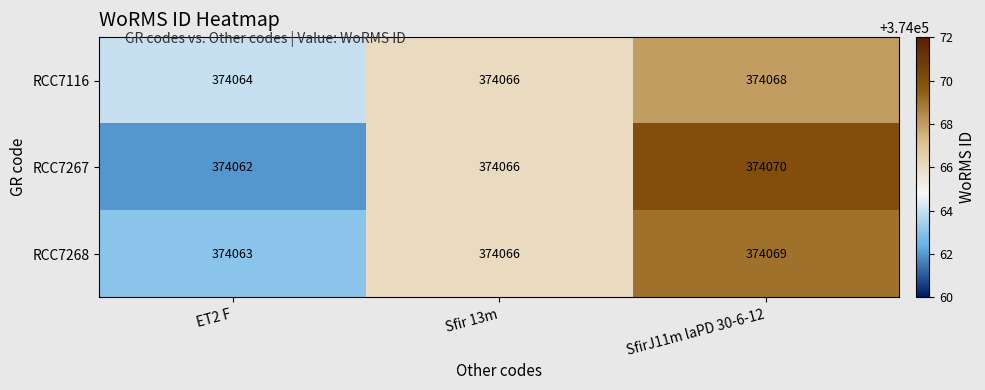

Is the value of RCC7267 at SfirJ11m laPD 30-6-12 greater than the value of RCC7268 at ET2 F?

Yes